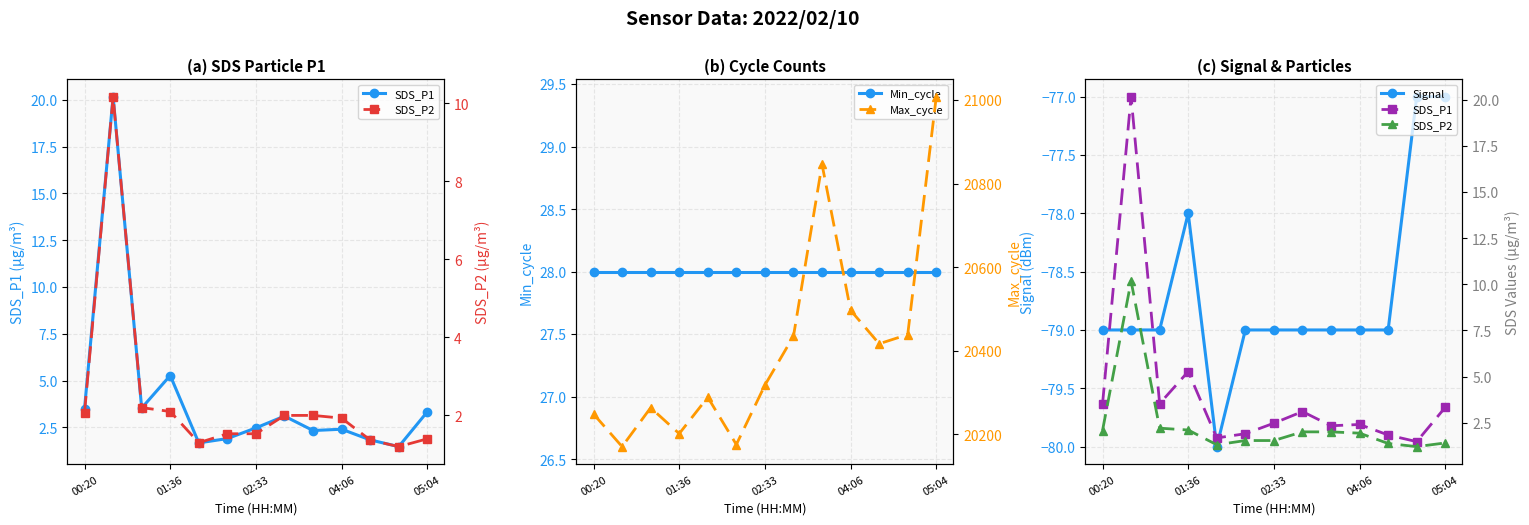

How many values in the Signal series are below -79?

1